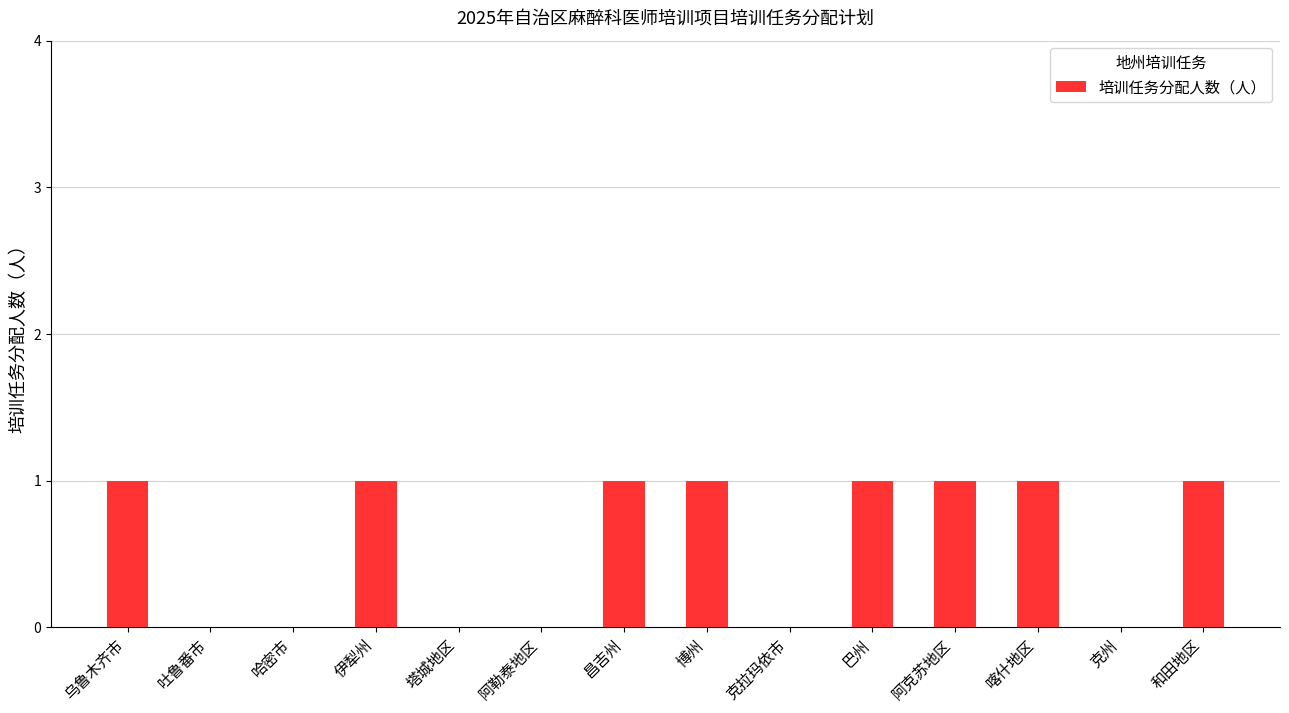

The value at 伊犁州 is 1. True or false?

True